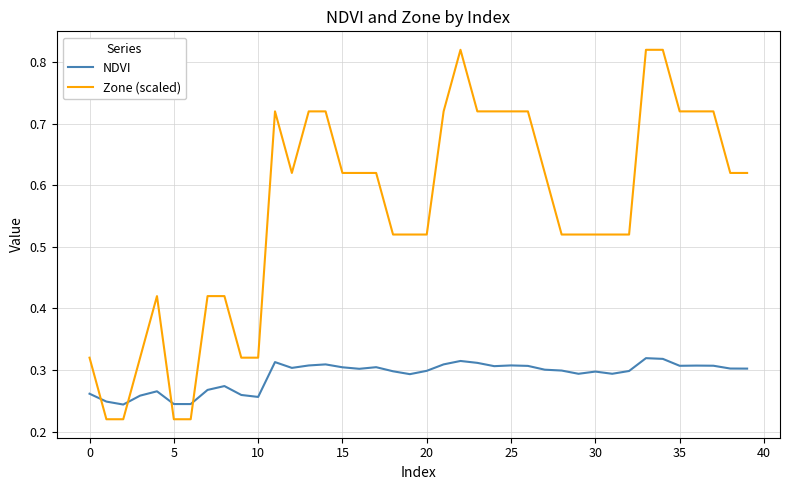

Which series has the widest spread of values?

Zone (scaled)